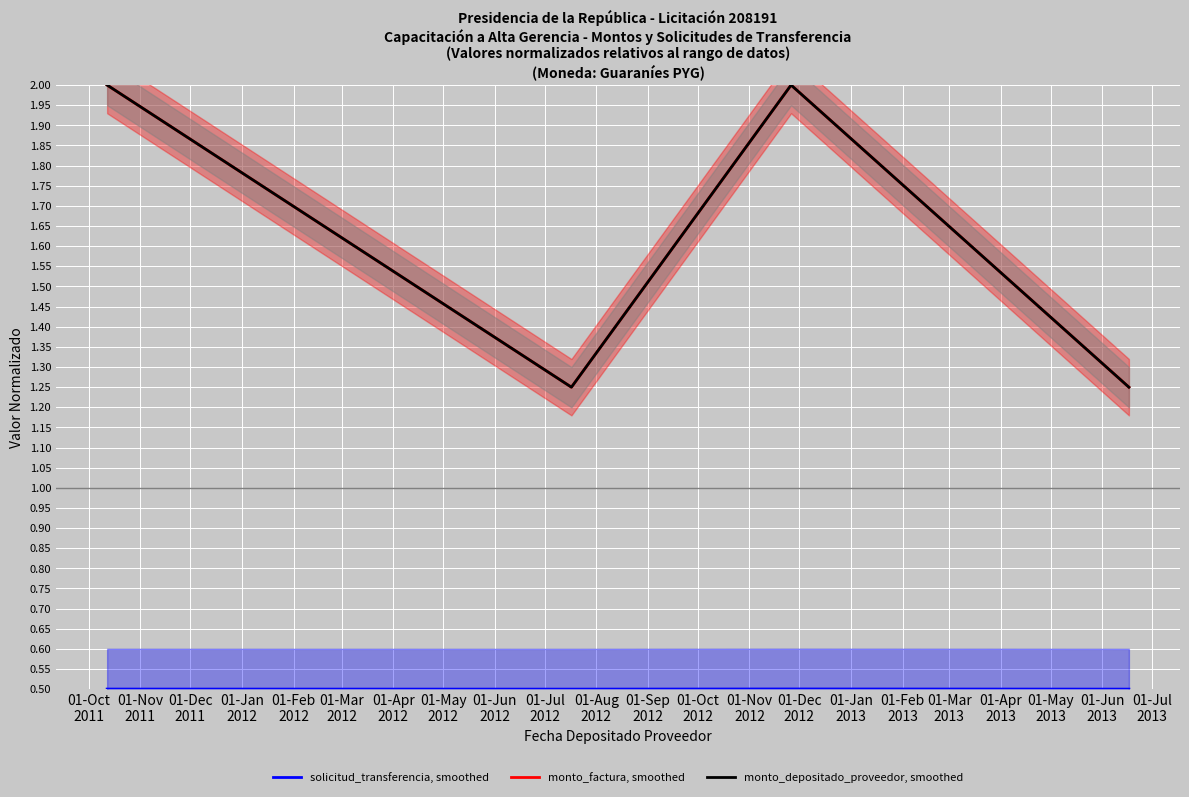

The solicitud_transferencia, smoothed series shows 0.9 at 01-Dec
2011. True or false?

False